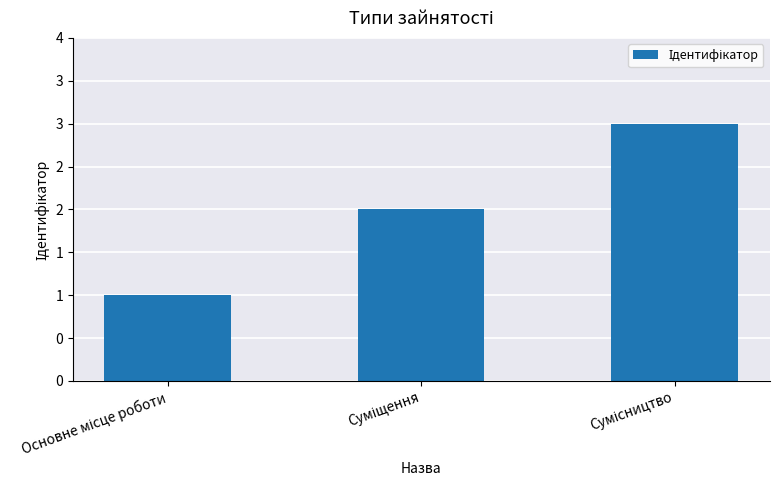

Are the bars horizontal?

No